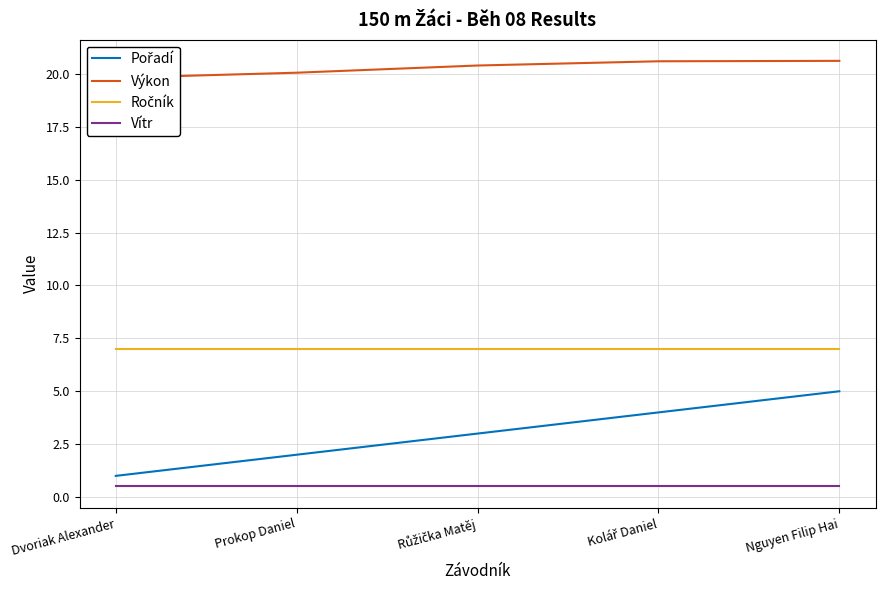

At which label does Pořadí first exceed 3?

Kolář Daniel